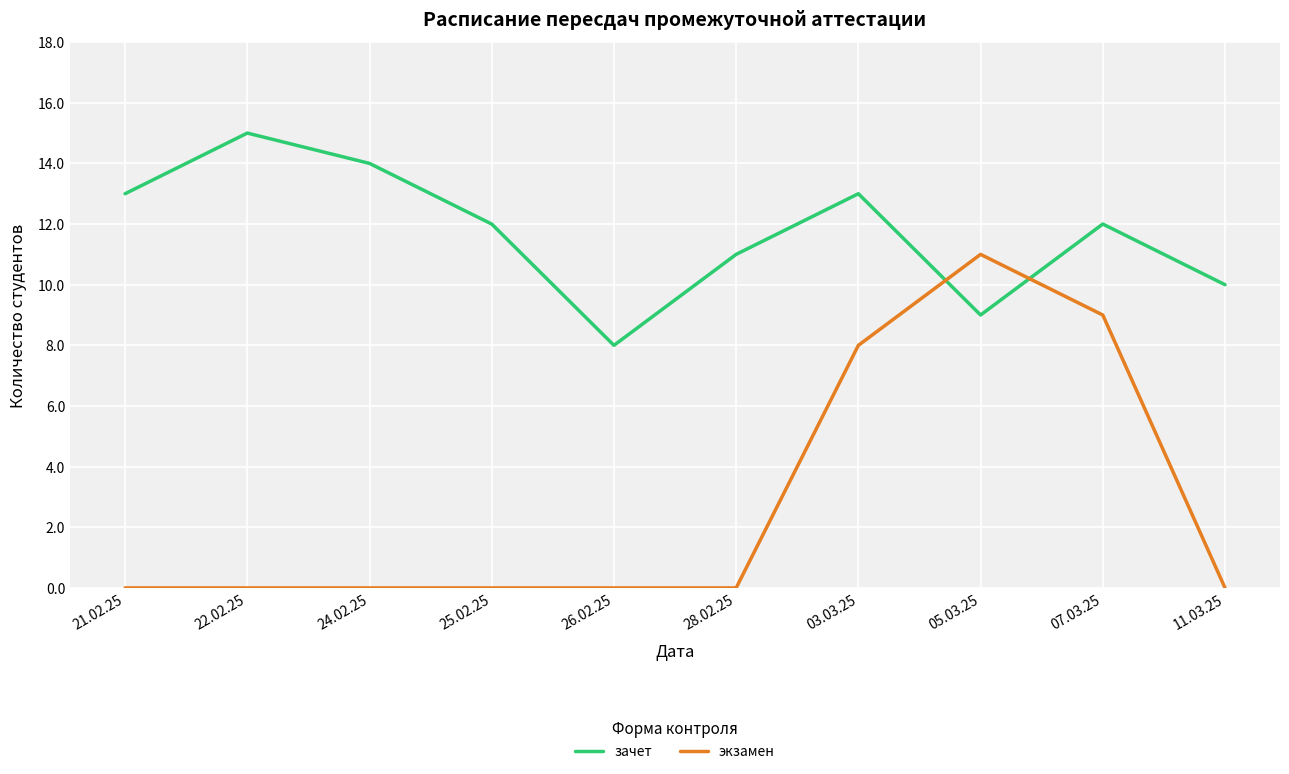

Is it true that экзамен equals 18 at 05.03.25?

False